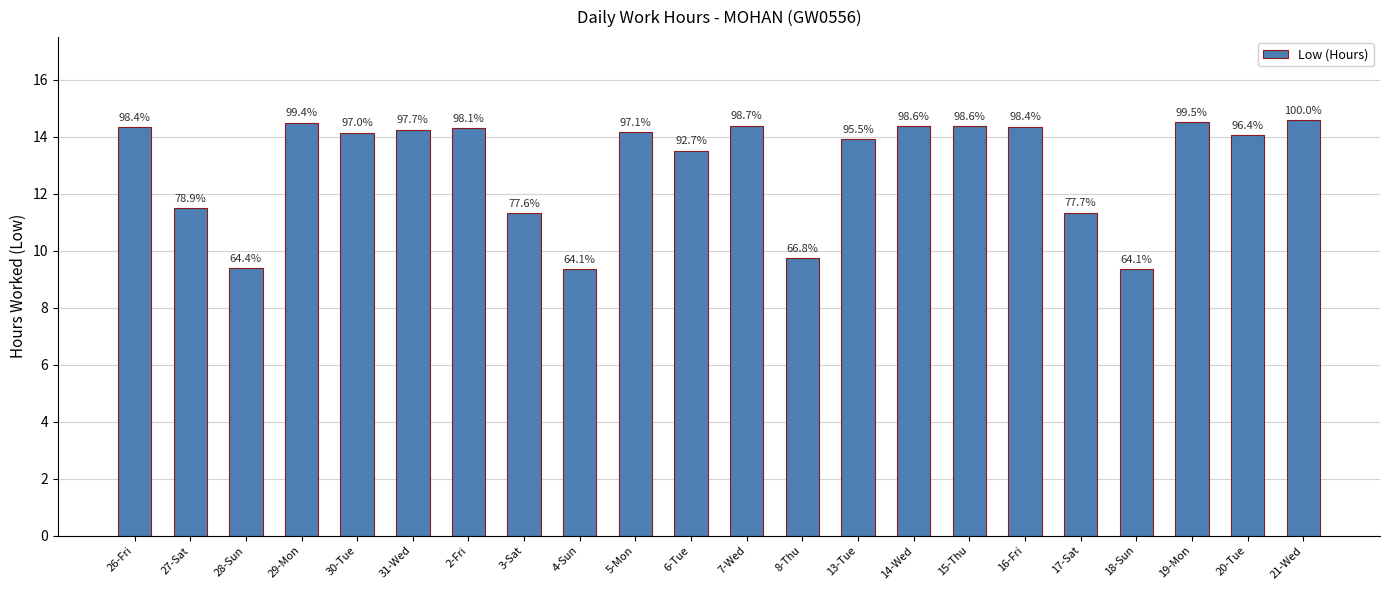

How many bars are there in total?

22